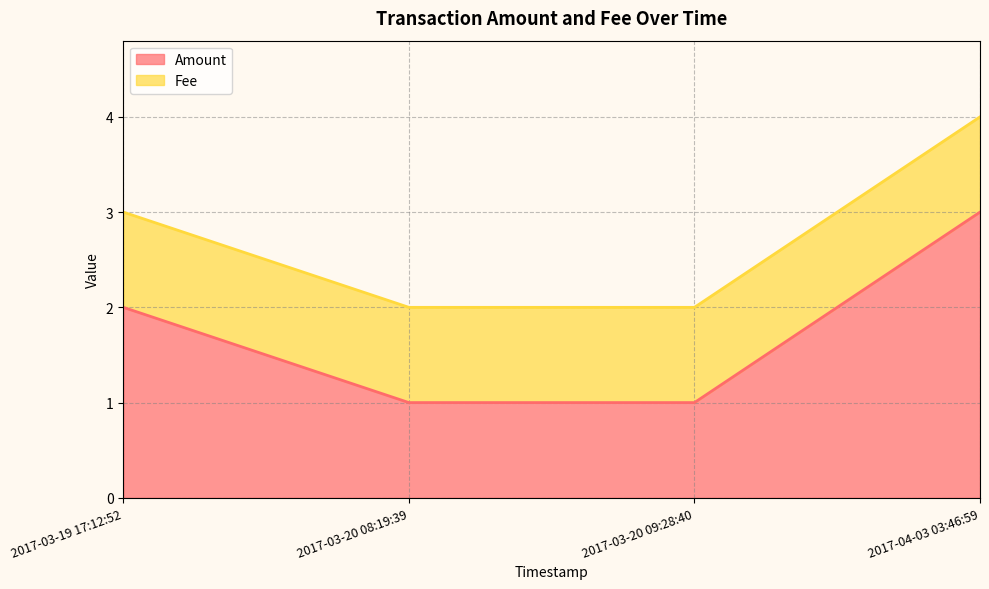

List the labels in order of value, smallest first.

2017-03-20 08:19:39, 2017-03-20 09:28:40, 2017-03-19 17:12:52, 2017-04-03 03:46:59